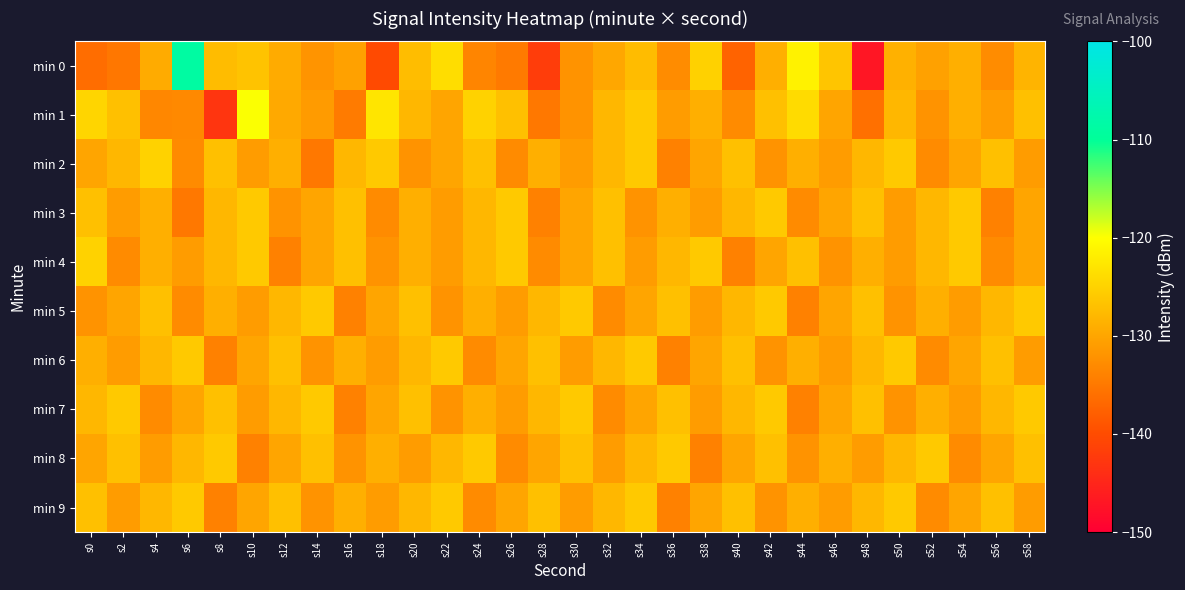

Count the number of data series in this chart.

10